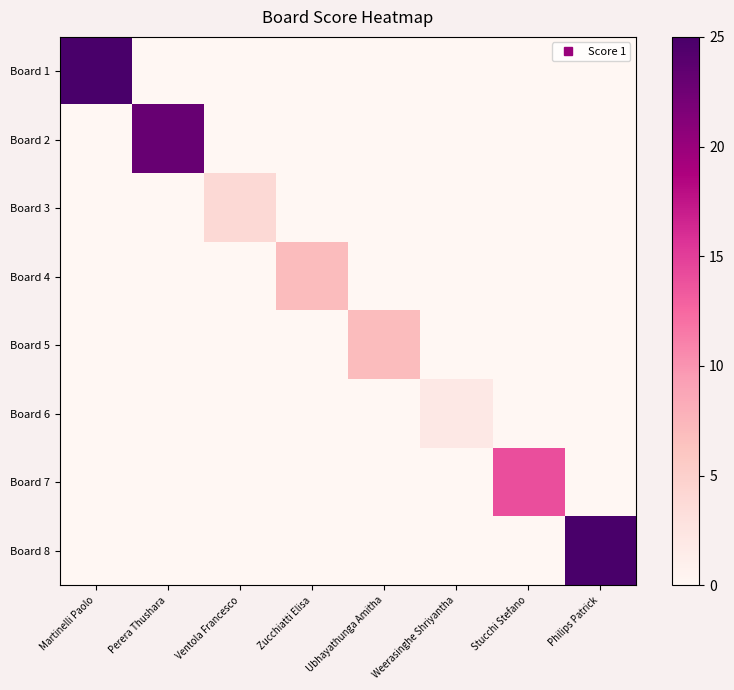

Which label corresponds to the smallest value in the chart?

Perera Thushara